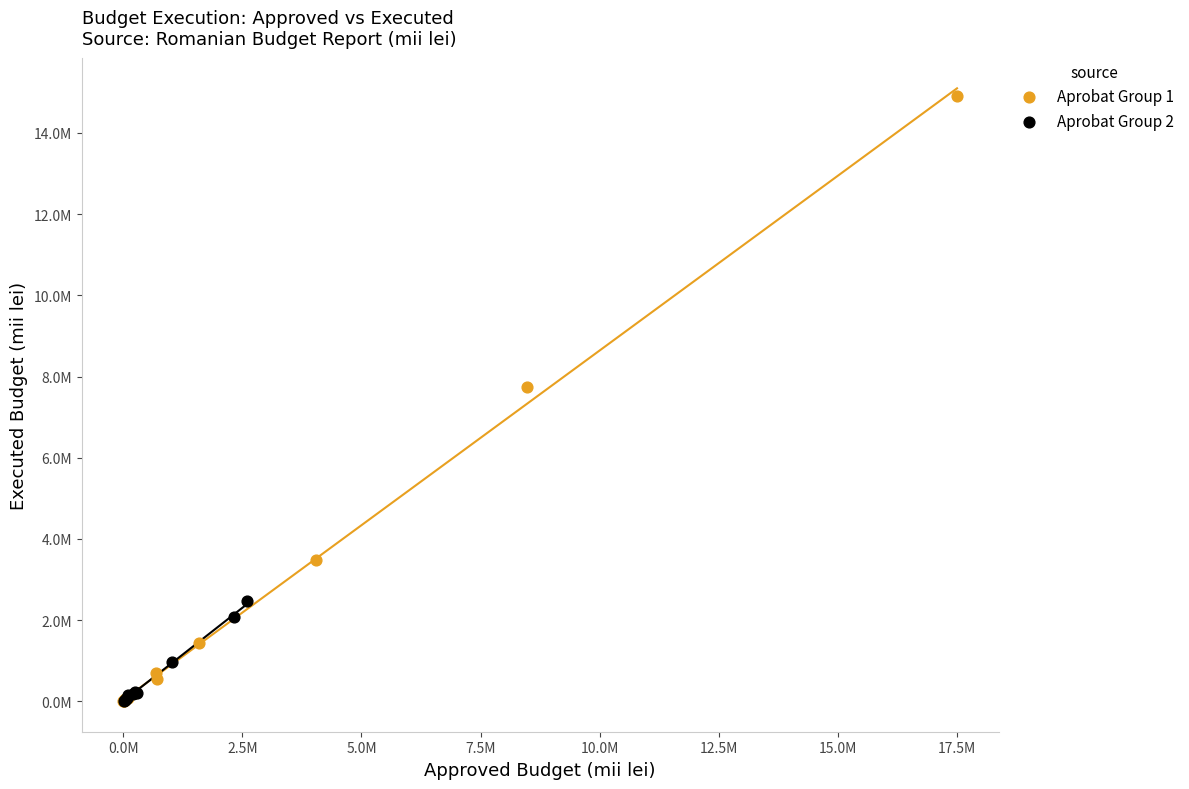

Which series reaches the maximum Y coordinate?

Aprobat Group 1